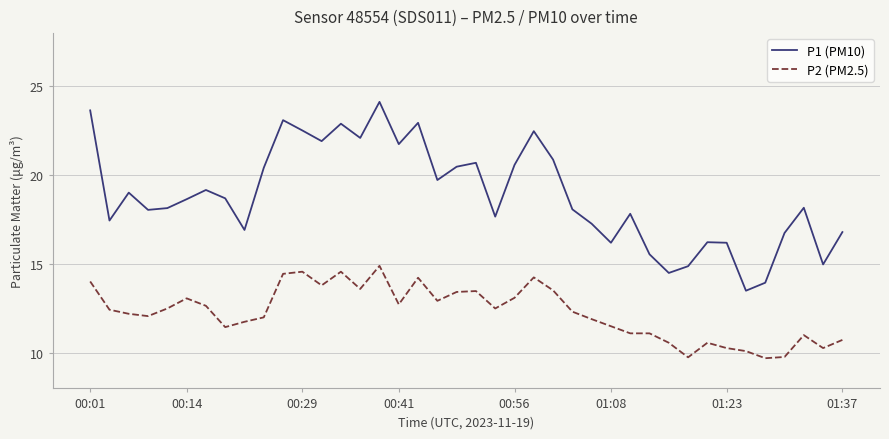

Which series has the largest total across all categories?

P1 (PM10)